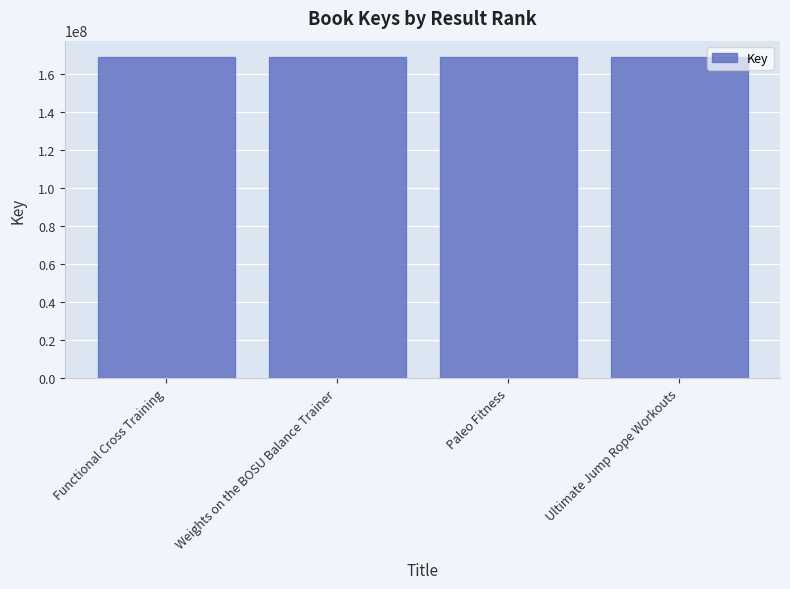

What is the greatest value displayed?

169121398